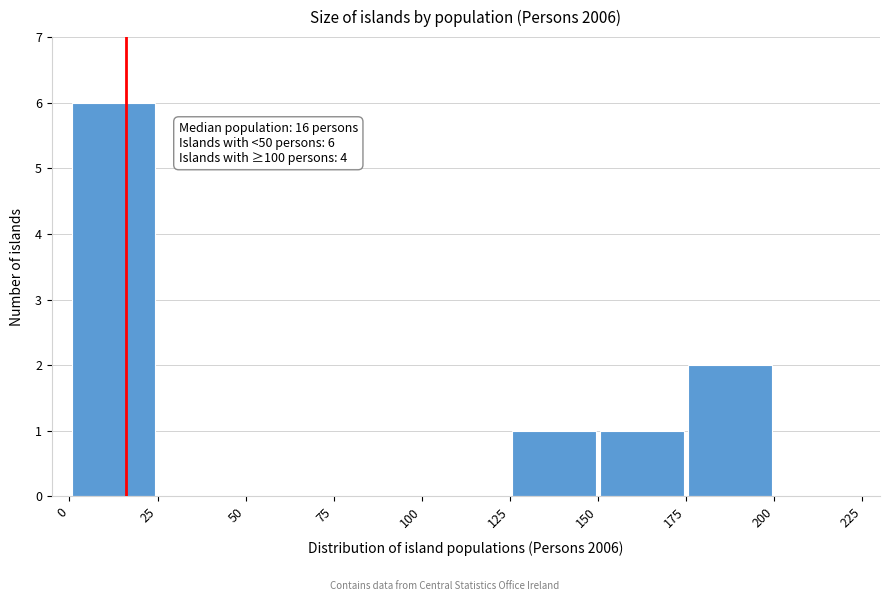

Which range on the x-axis has the tallest bar?

0 to 25